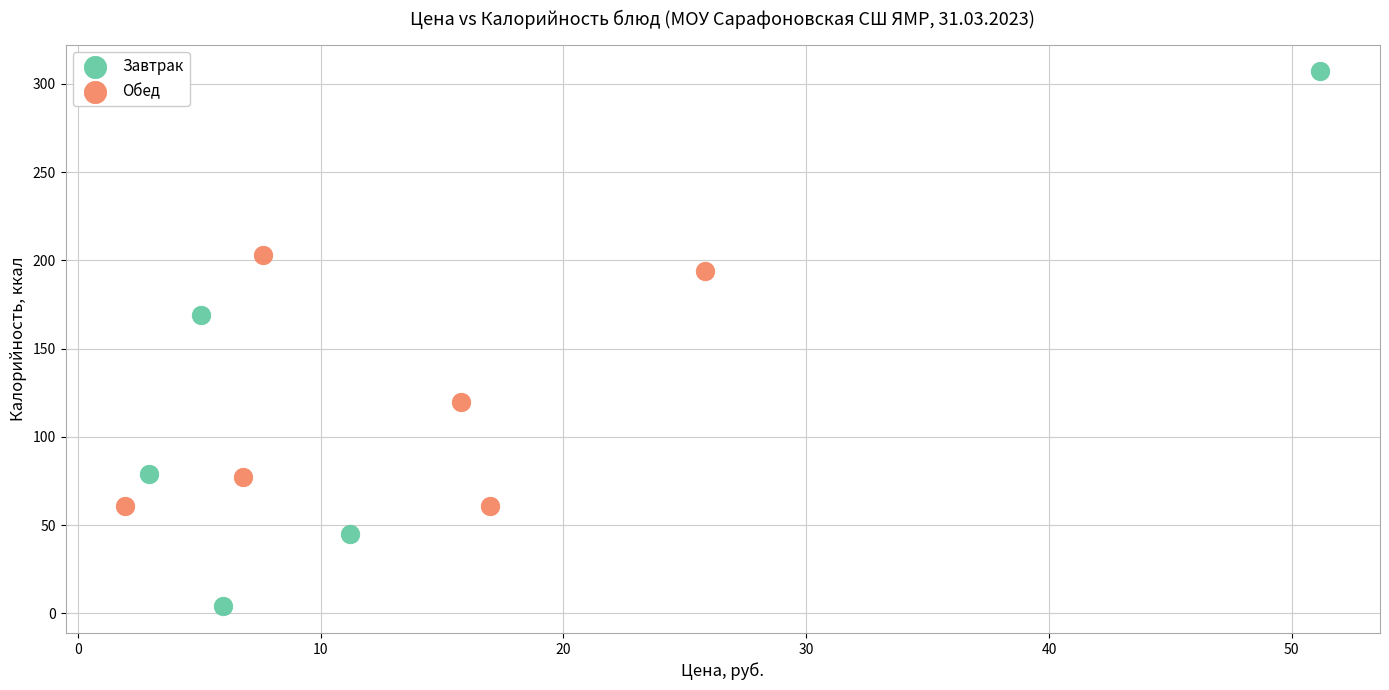

Which series contains the lowest Y value?

Завтрак